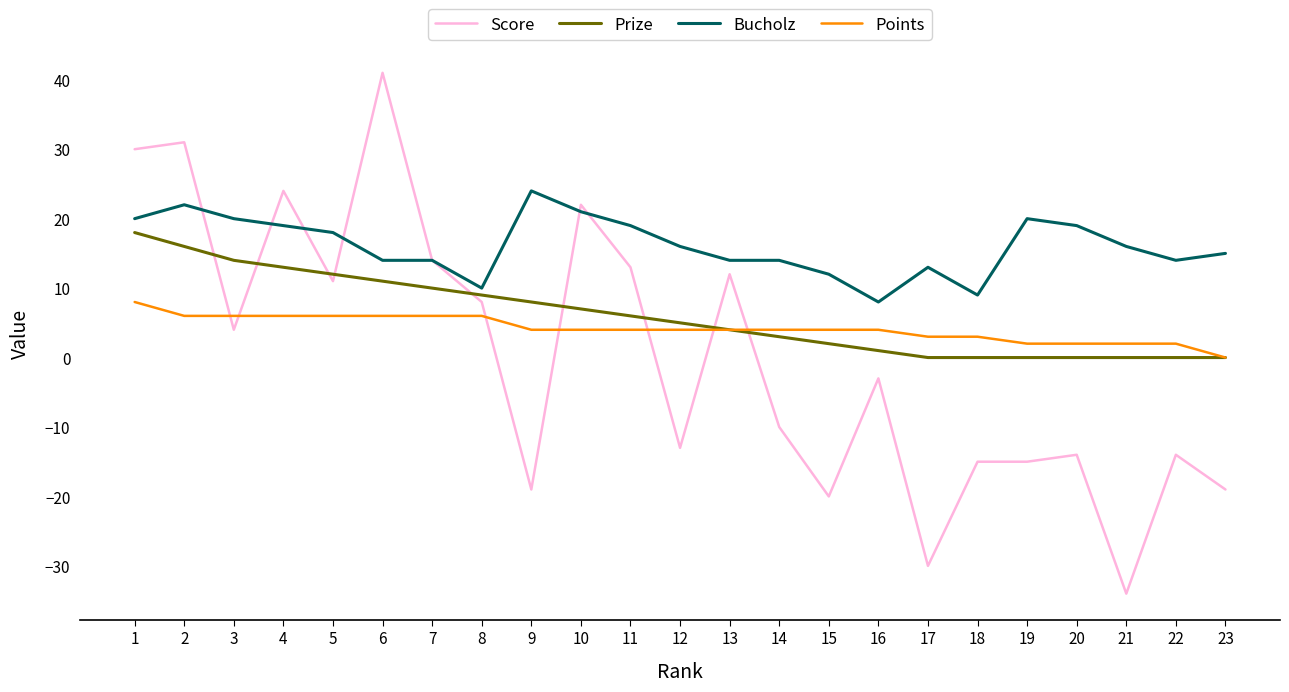

True or false: Bucholz and Prize intersect in this chart.

False